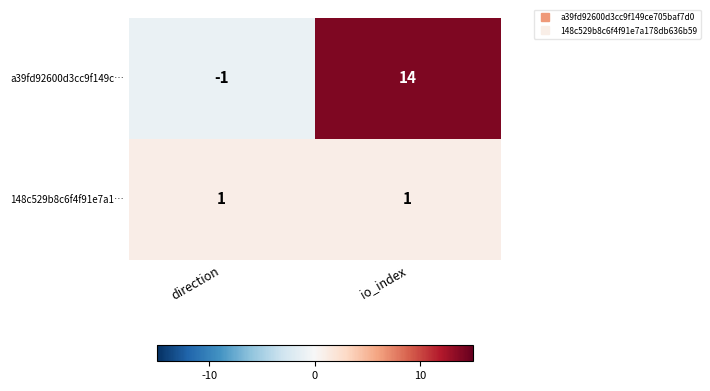

What is the sum of the a39fd92600d3cc9f149c… values at direction and io_index?

13